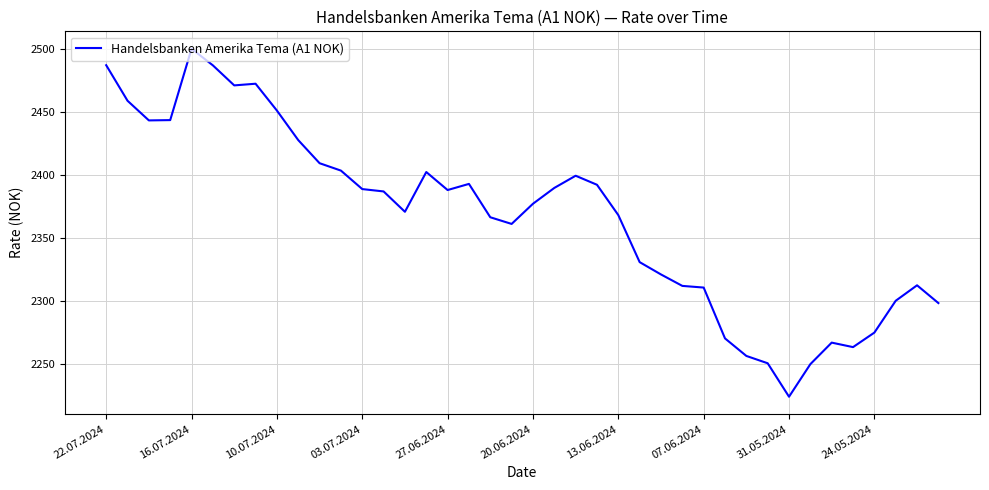

What is the smallest value displayed?

2224.3